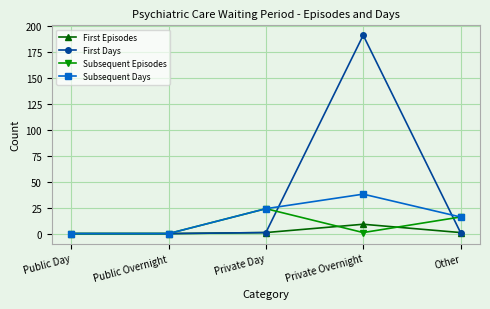

What is the average value of the Subsequent Episodes series?

8